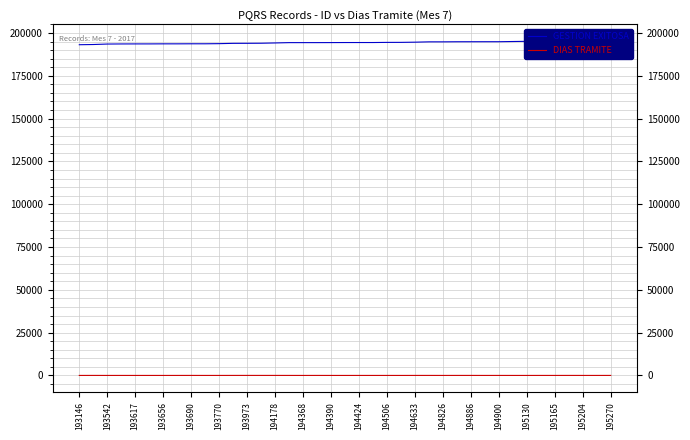

Which series has the largest range (max minus min)?

GESTION EXITOSA